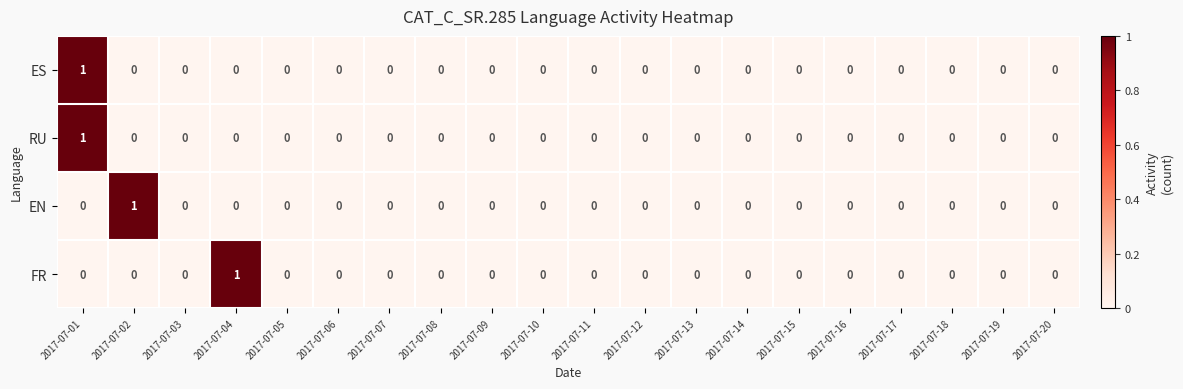

Is it true that FR equals 0 at 2017-07-17?

True